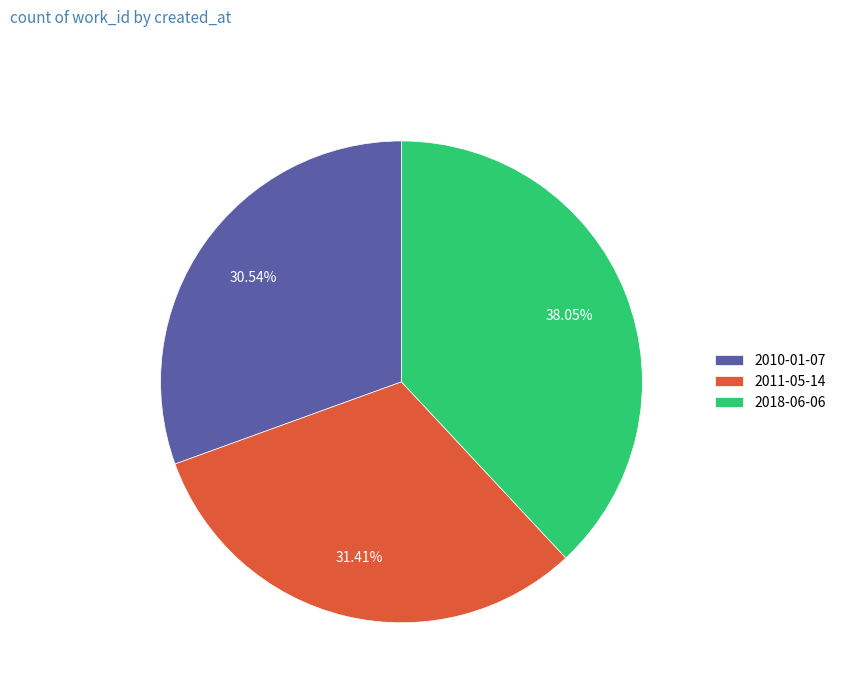

Which has a higher value, 2010-01-07 or 2011-05-14?

2011-05-14